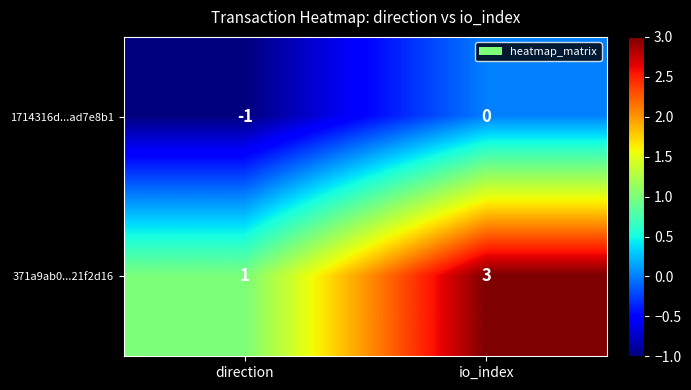

Reading right to left, what are all the values shown in this chart?

1714316d...ad7e8b1: io_index=0	direction=-1
371a9ab0...21f2d16: io_index=3	direction=1